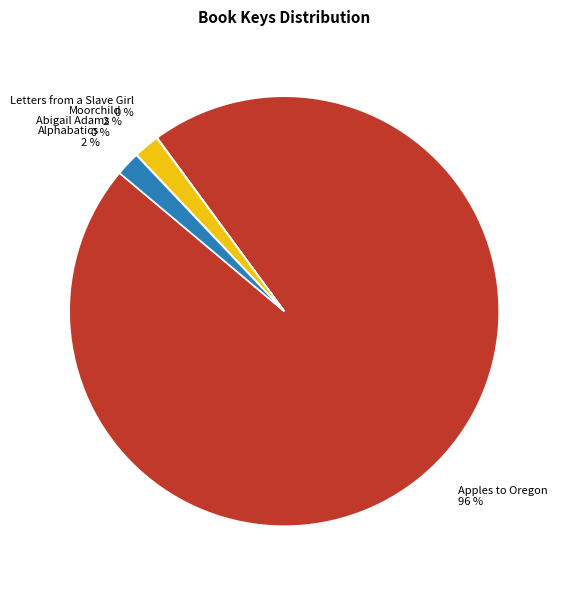

To the nearest percent, what percentage of the pie is Moorchild?

2%